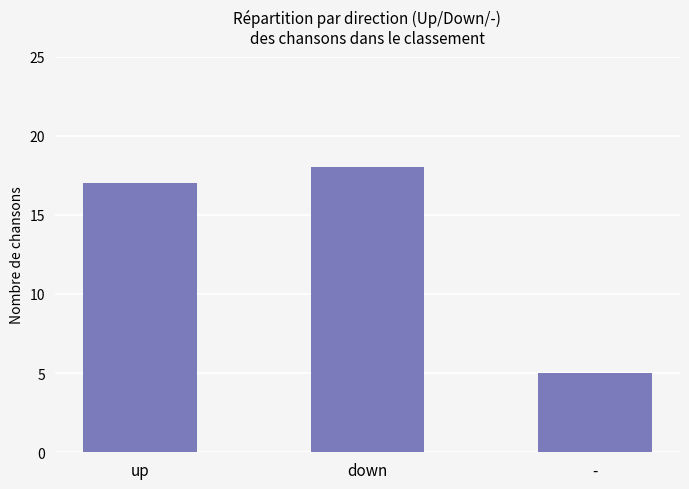

Rank the categories by value from highest to lowest.

down, up, -